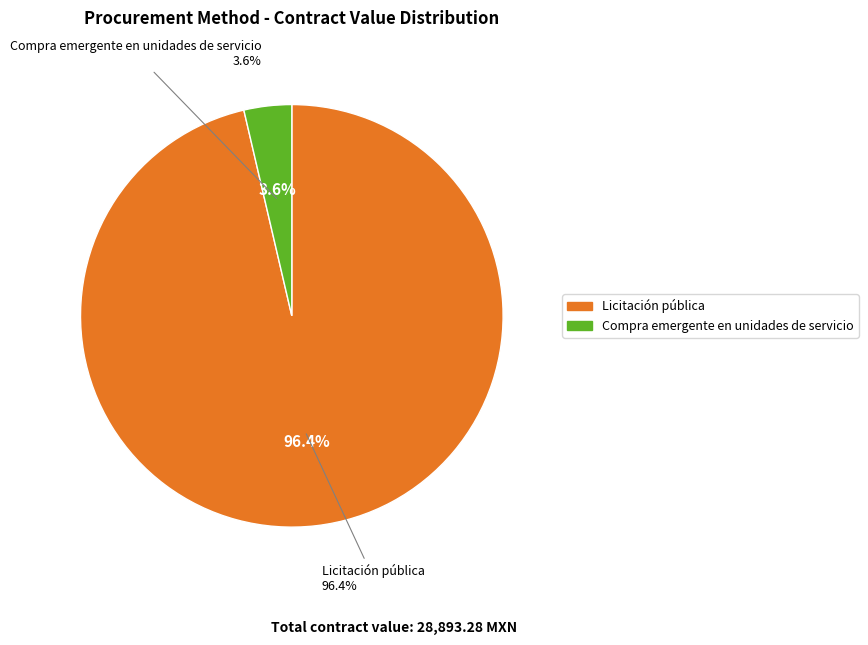

Rank the categories by value from highest to lowest.

Licitación pública, Compra emergente en unidades de servicio